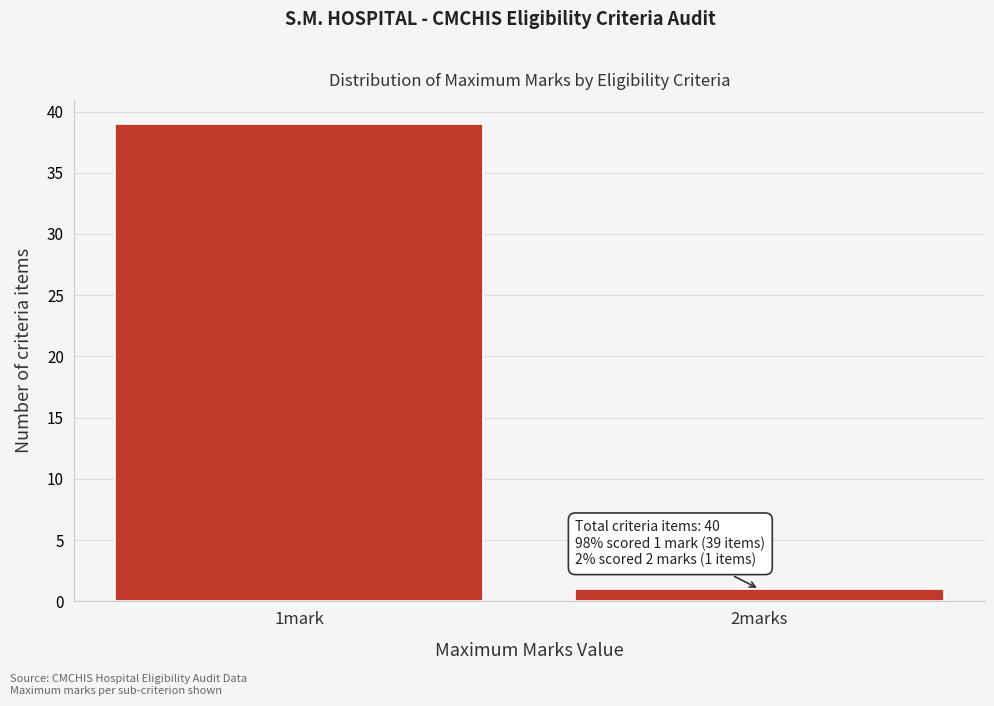

Reading left to right, list all the values displayed in this chart.

39	1